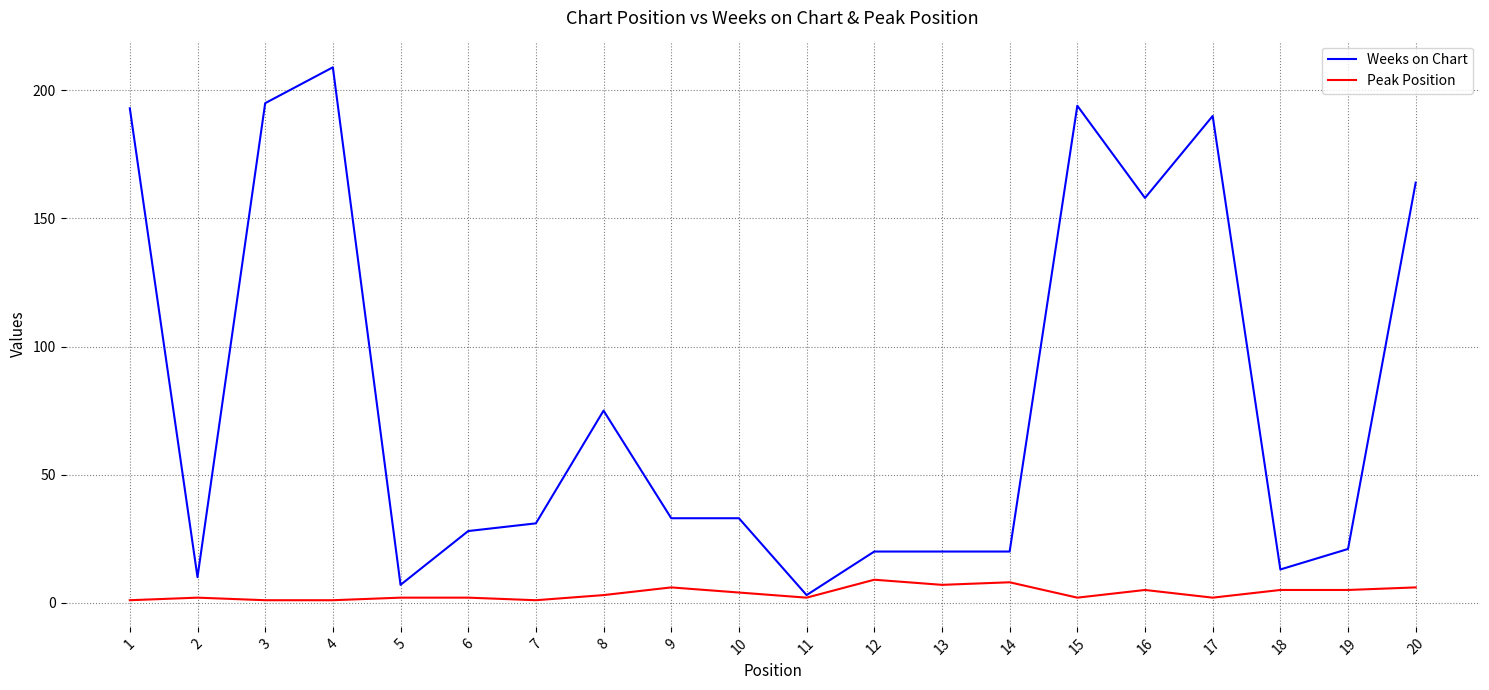

What is the highest value of the Weeks on Chart series?

209